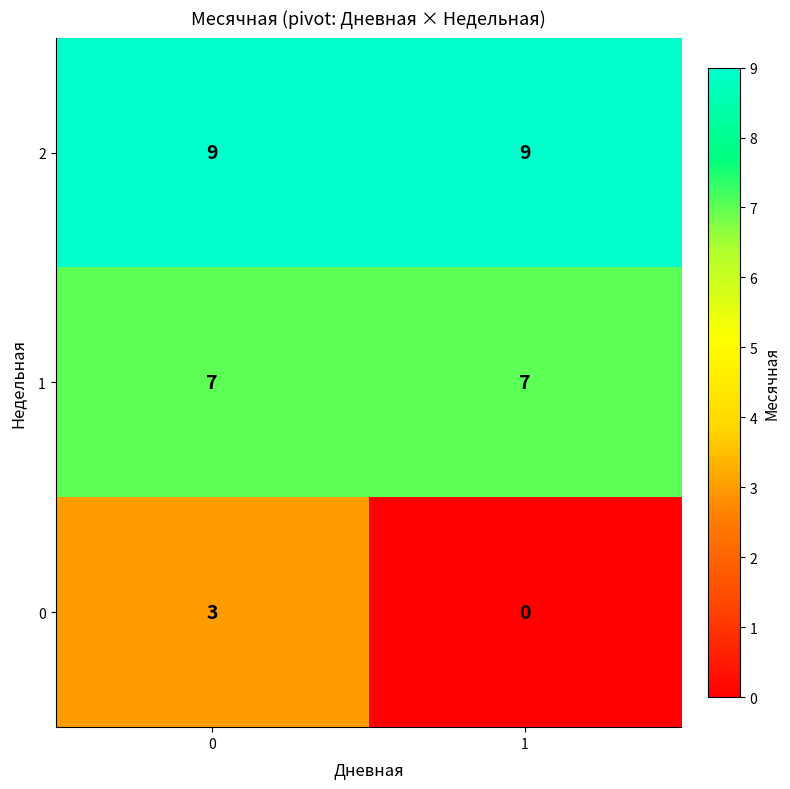

The 1 series shows 5 at 1. True or false?

False